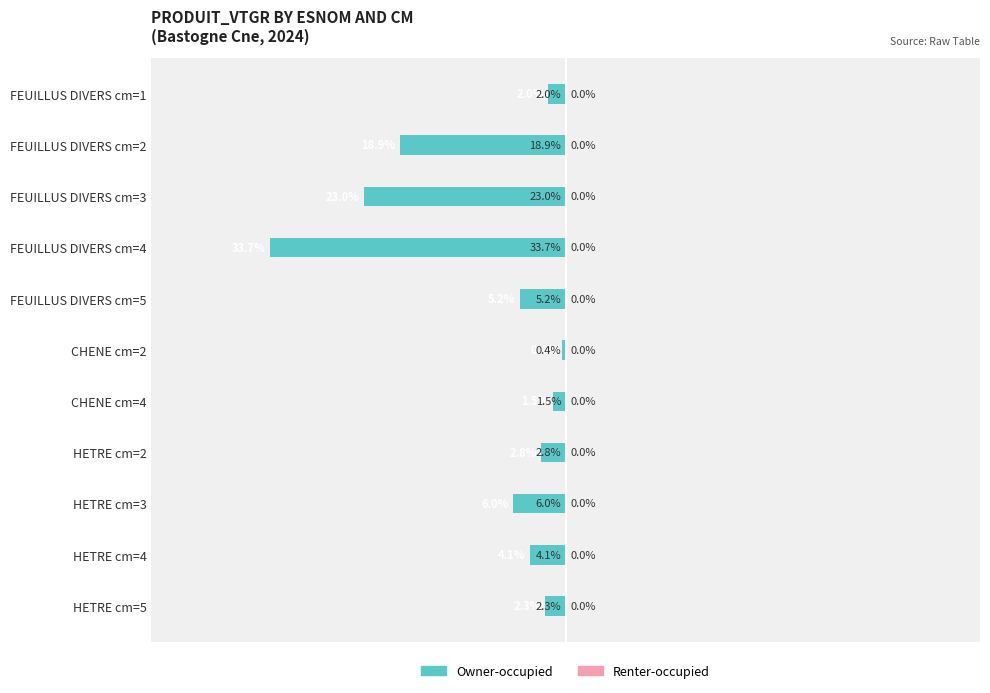

Are the bars horizontal?

Yes